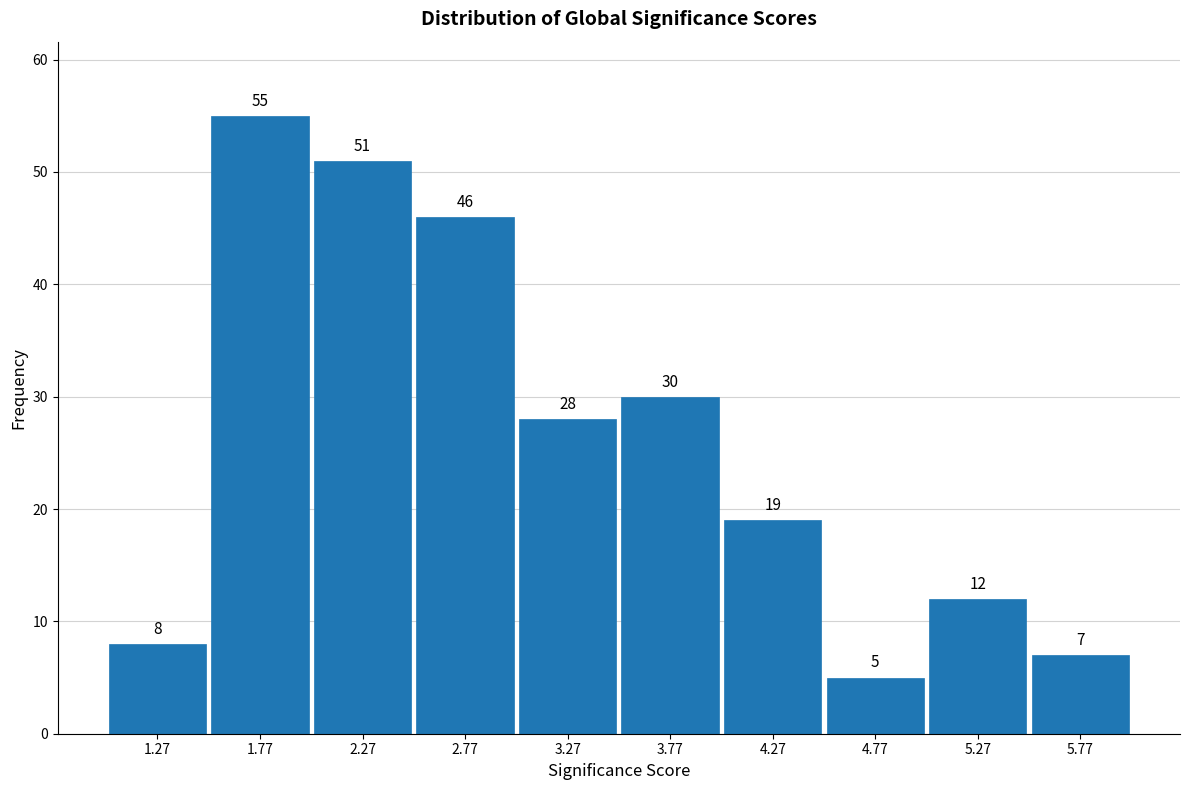

How tall is the bar that spans 3.5 to 4.0 on the x-axis? The bar edges are not printed on the chart, so give them approximately, as read against the axis.

30